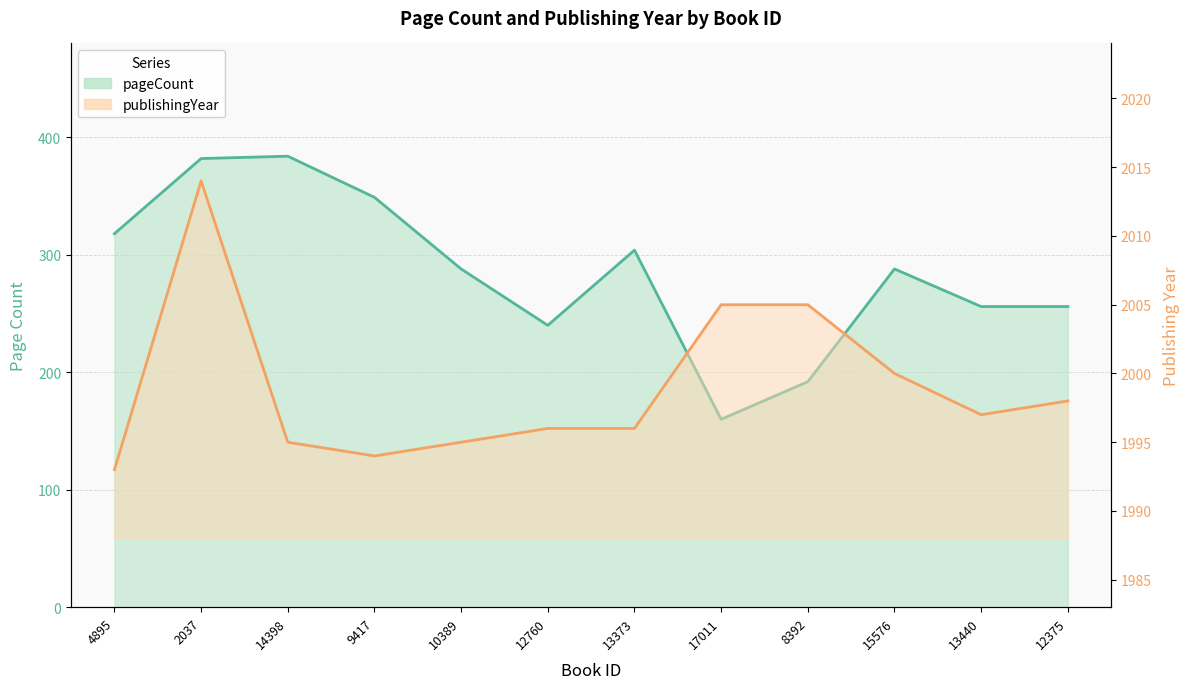

How many data points does each series have?

12